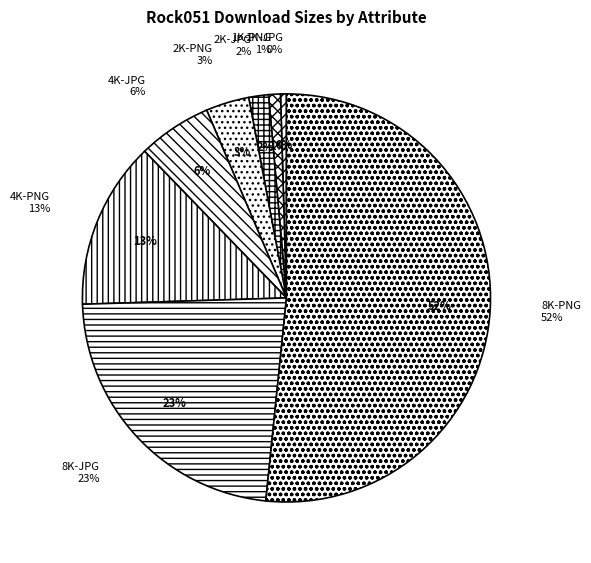

Which slice is the largest?

8K-PNG